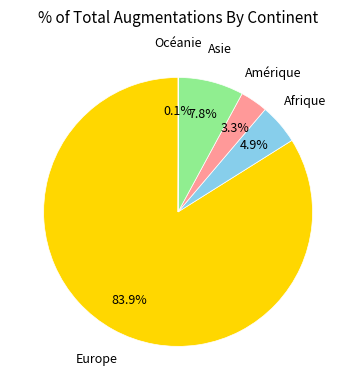

Is there any slice that represents more than half of the pie?

Yes